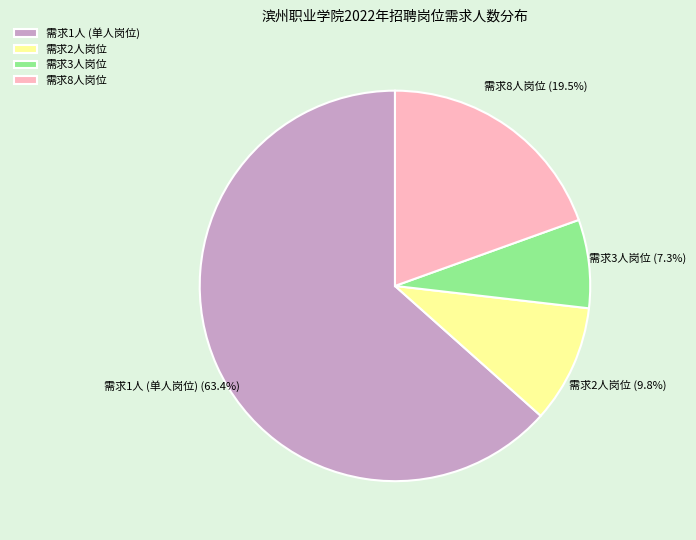

What is the largest slice in the pie chart?

需求1人 (单人岗位)